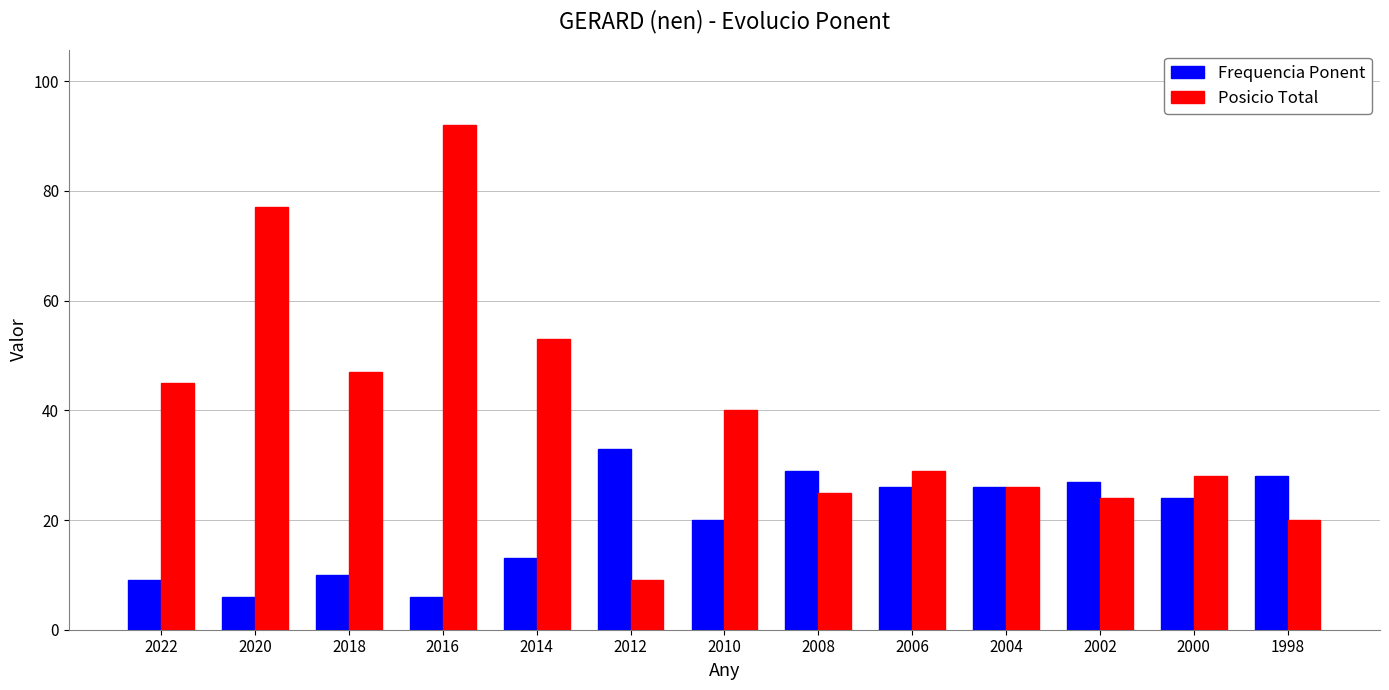

Which series has the widest spread of values?

Posicio Total